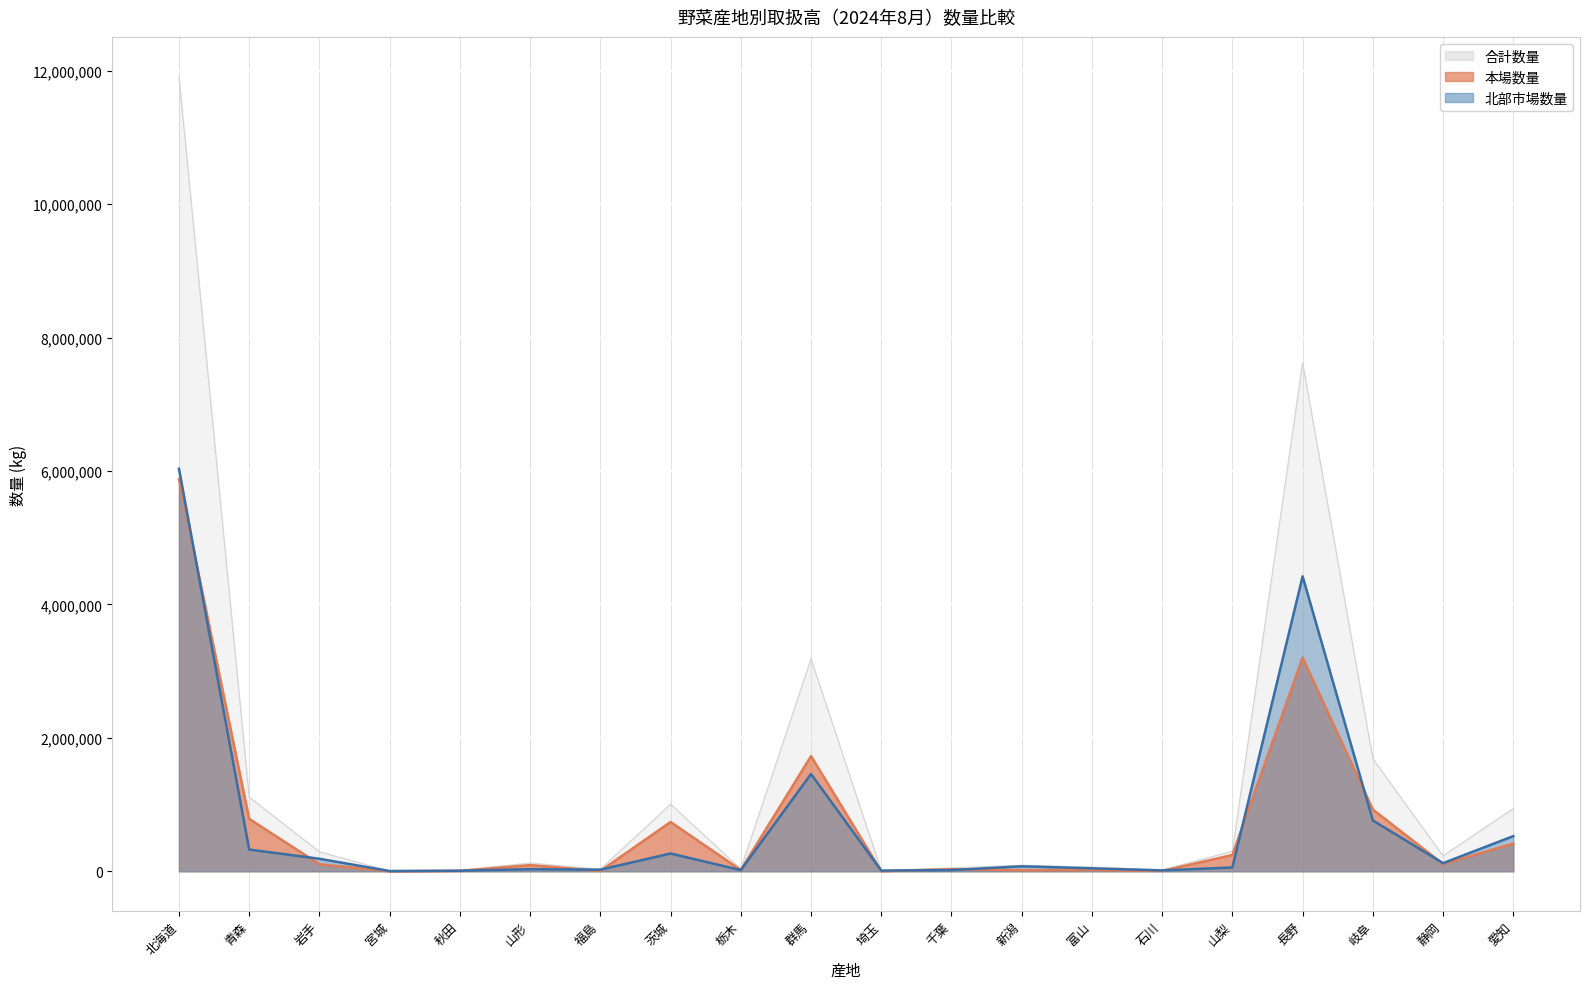

What is the sum of the 本場数量 values at 静岡 and 青森?

894674